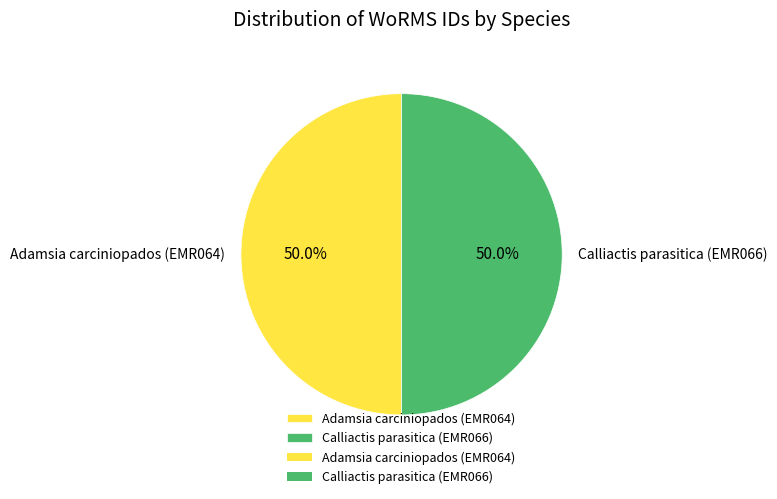

How many segments does this pie chart have?

2